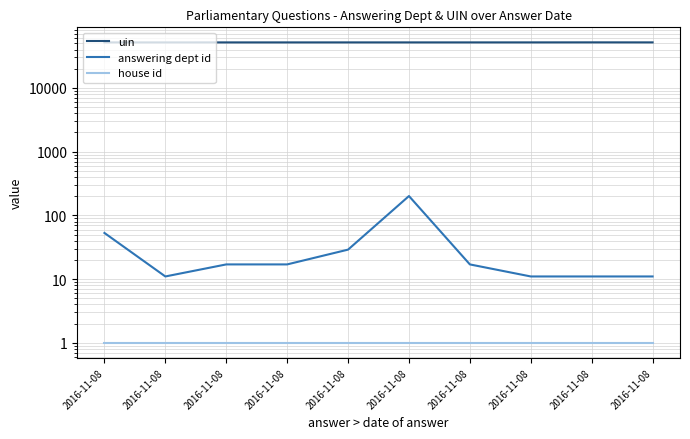

What are all the series names shown in the legend?

uin, answering dept id, house id